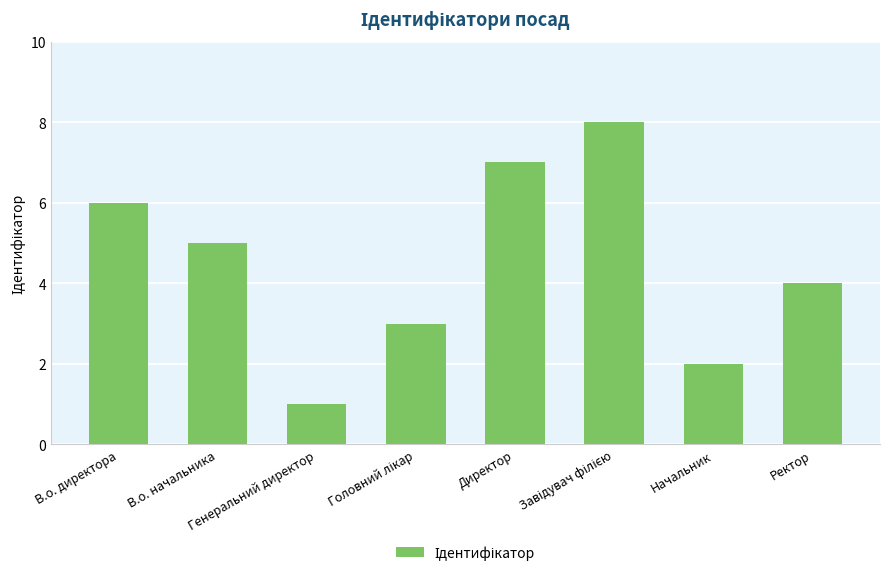

What is the label of the 6th bar from the right?

Генеральний директор